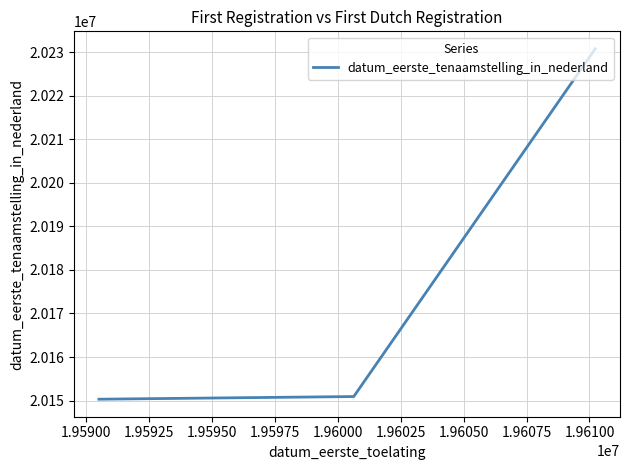

What is the difference between the maximum and second lowest values?

79908